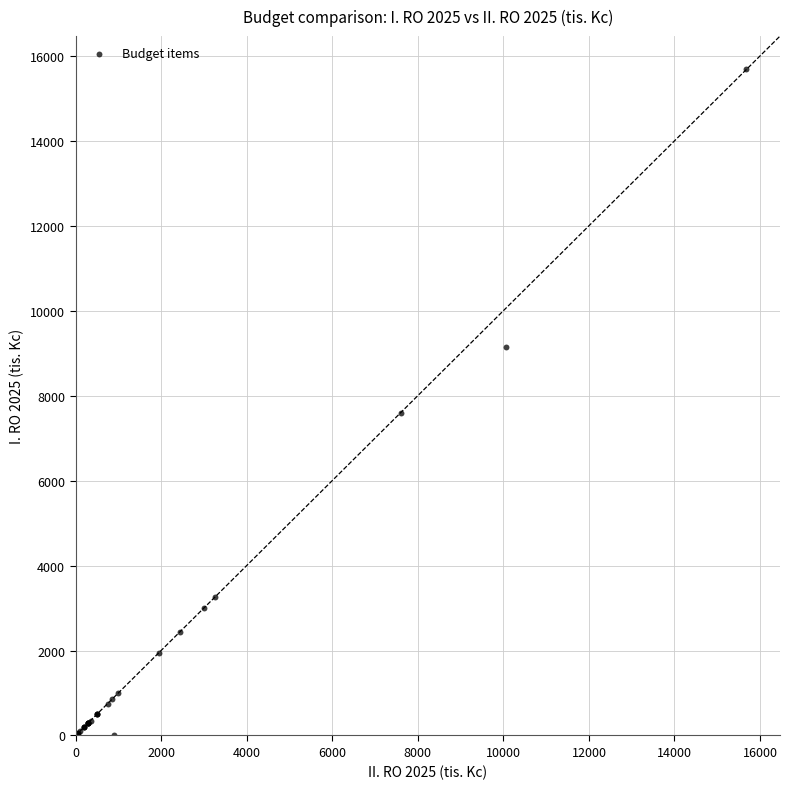

What Y value in the scatter plot is closest to 7841?

7600